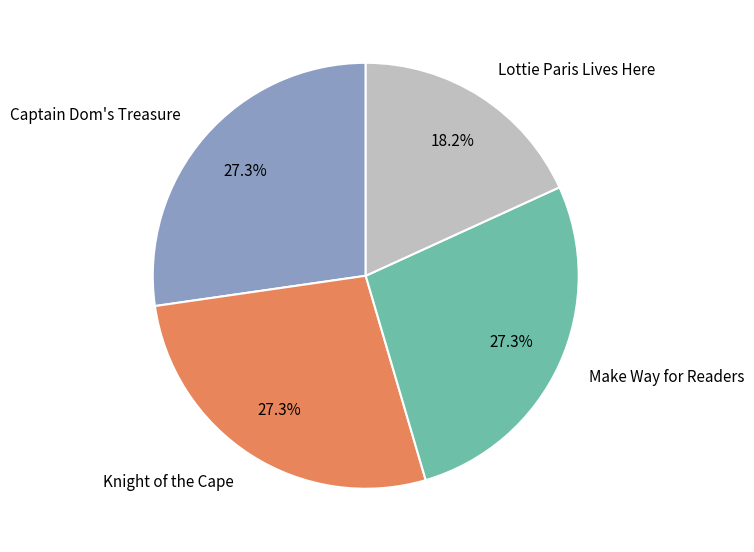

Does Make Way for Readers represent more than half of the total?

No